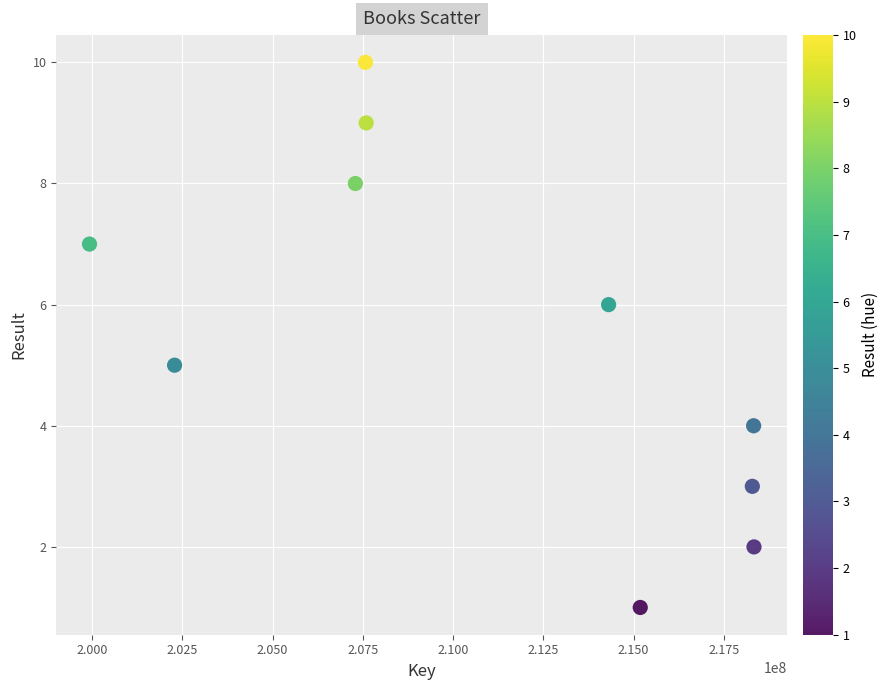

What is the average X value?

210912946